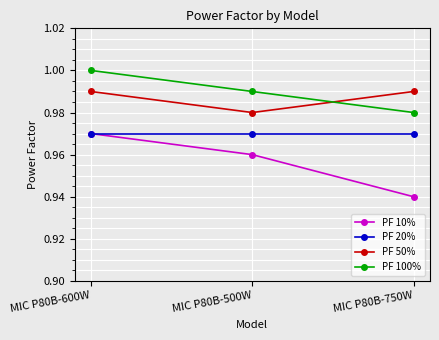

At which category does the chart reach its minimum across all series?

MIC P80B-750W